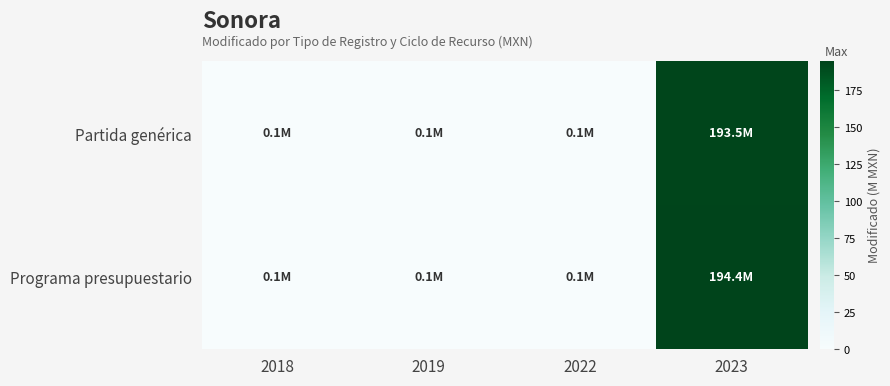

Which series has the largest total across all categories?

Programa presupuestario